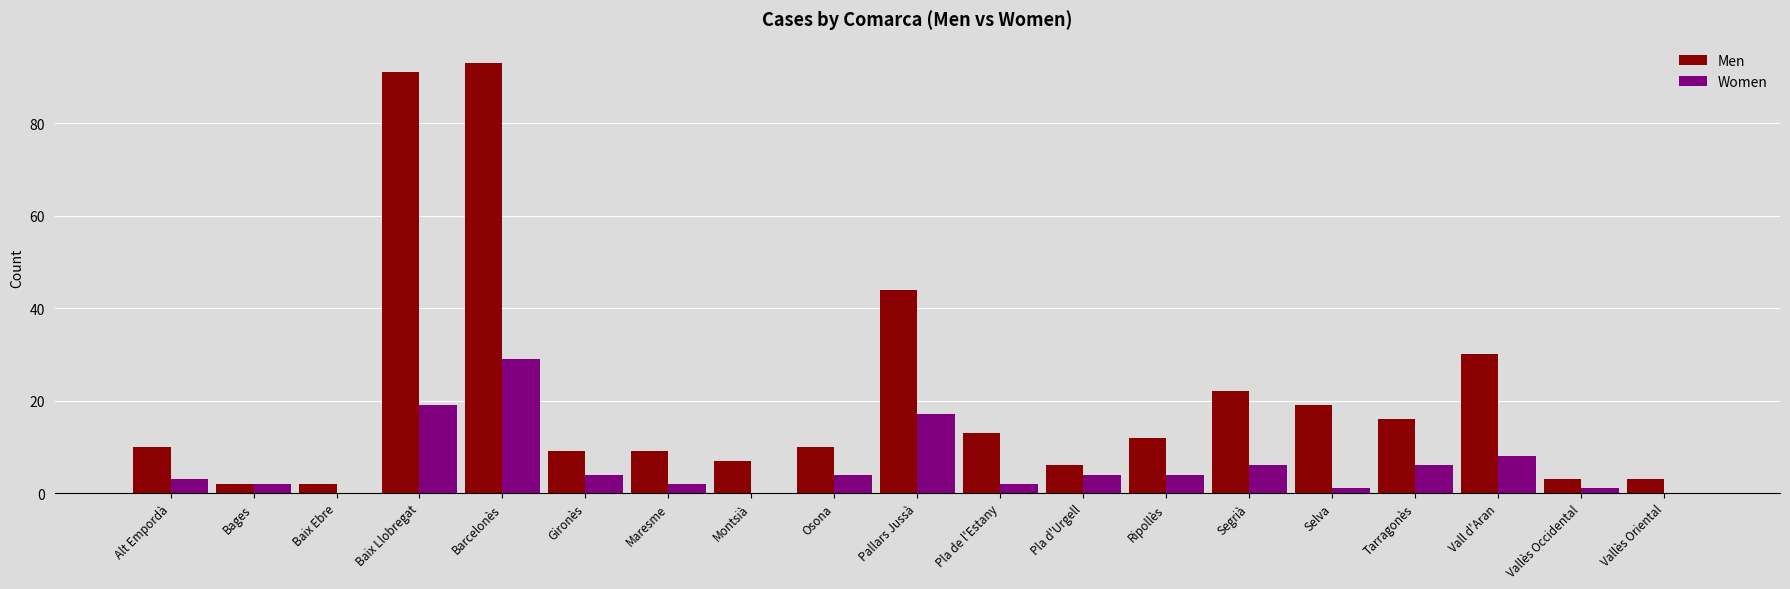

At which label does Women reach its peak?

Barcelonès